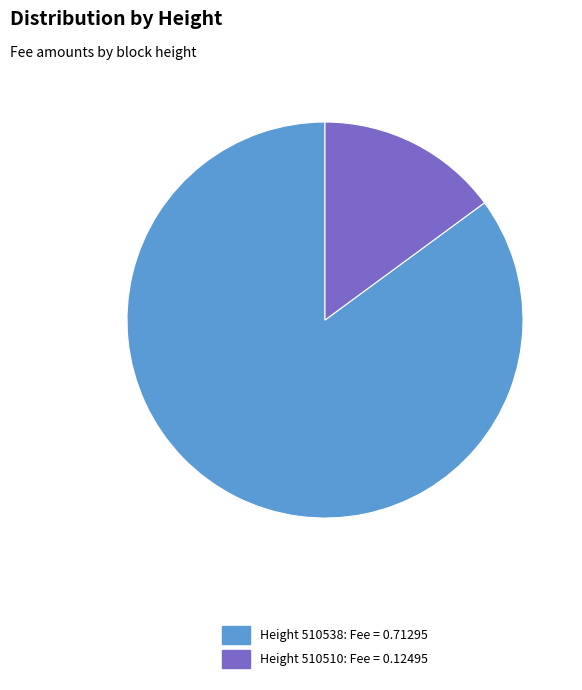

Does any single category account for the majority?

Yes